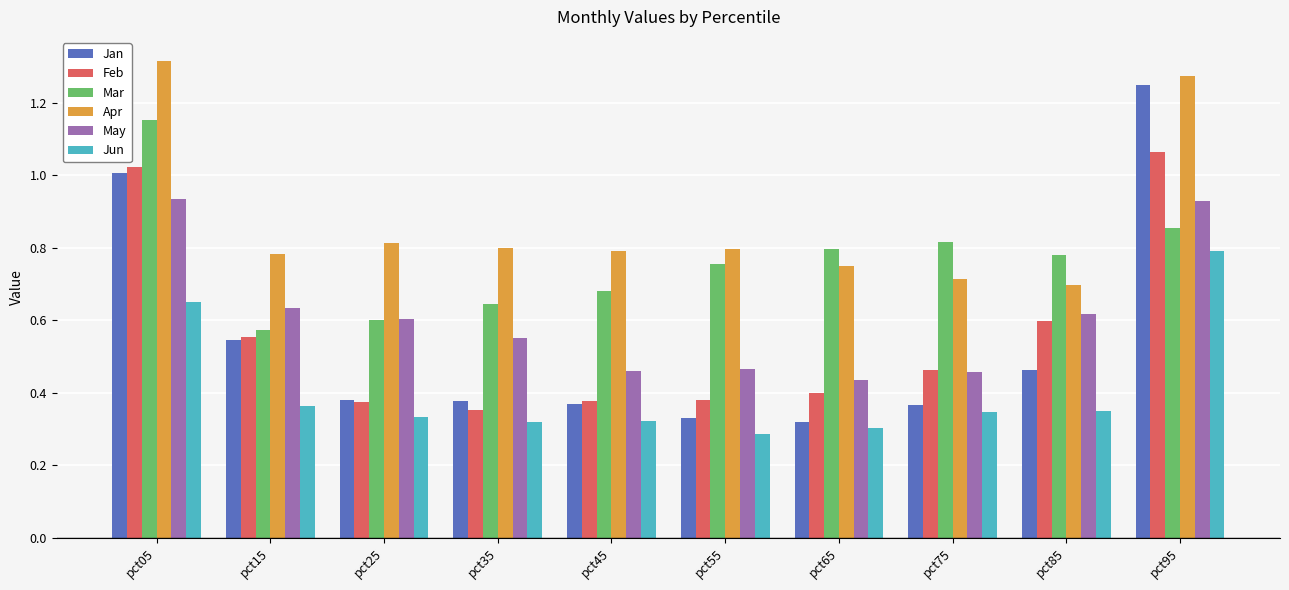

How many bars are there in each group?

6